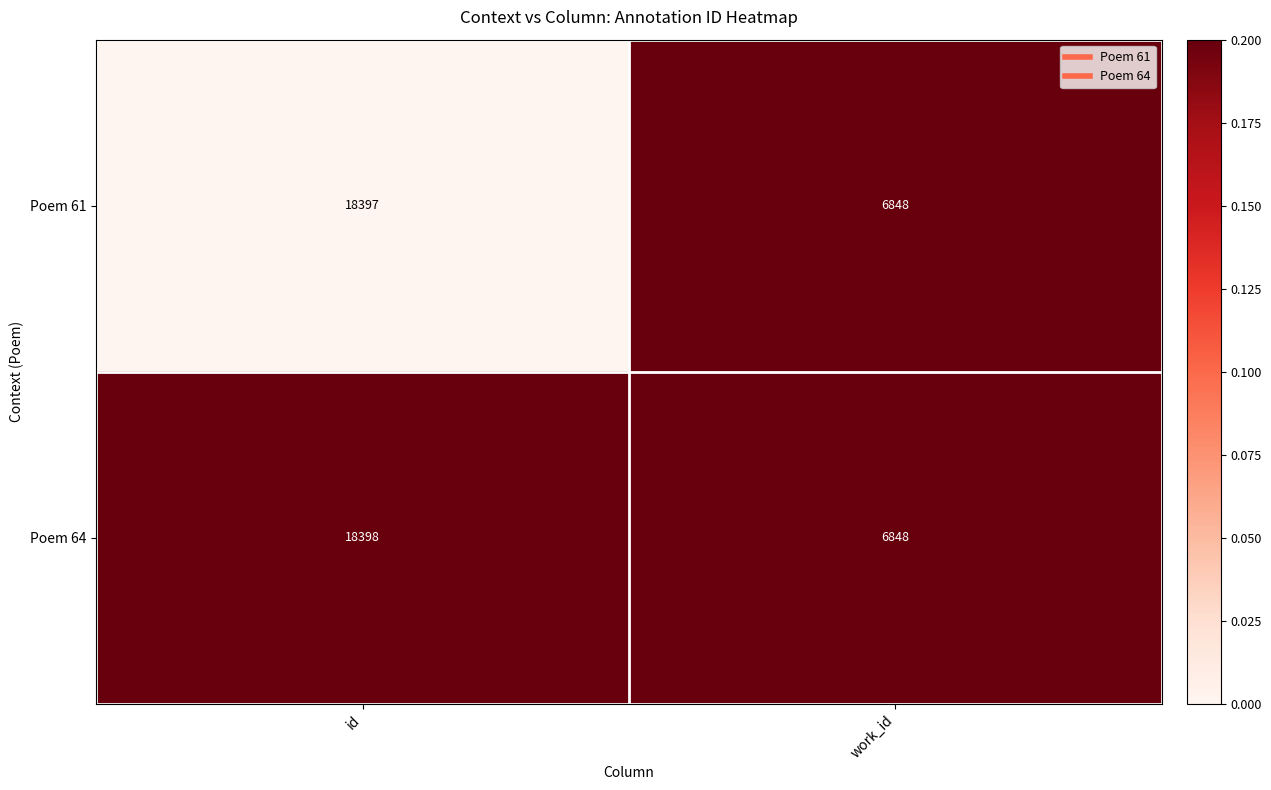

What value does the Poem 64 series have at id?

18398